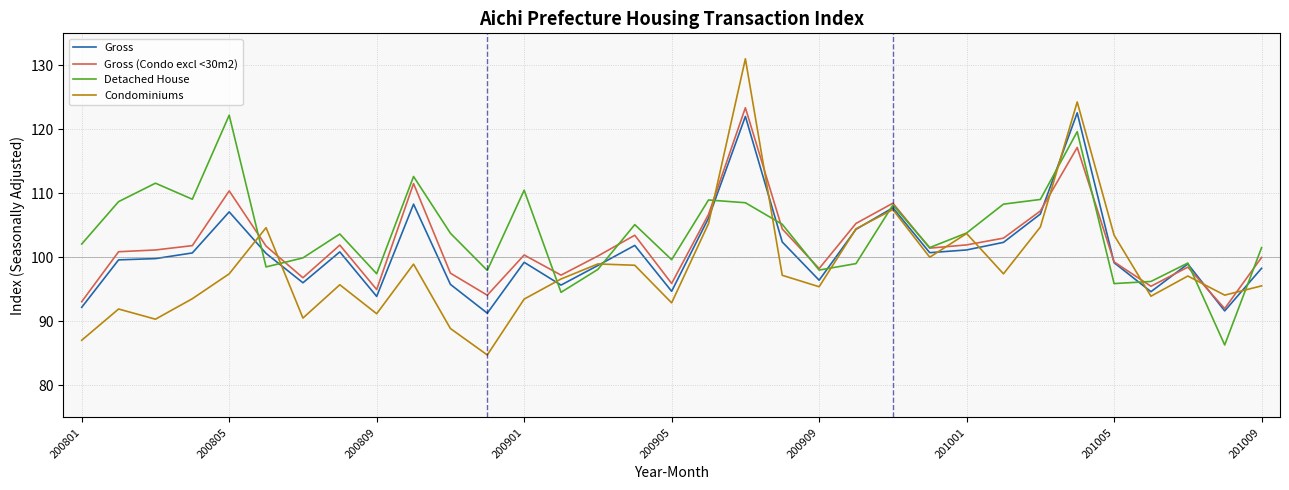

Which series has the largest range (max minus min)?

Condominiums